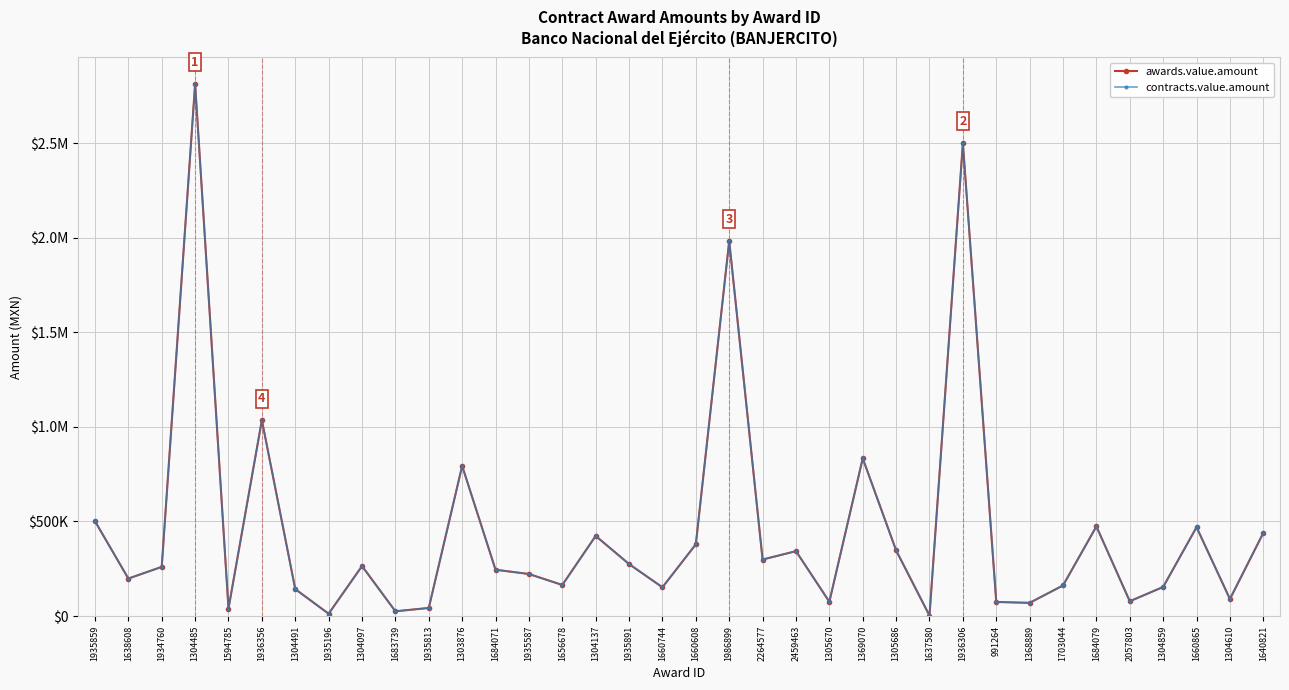

Is this an area chart (filled region under the line)?

No